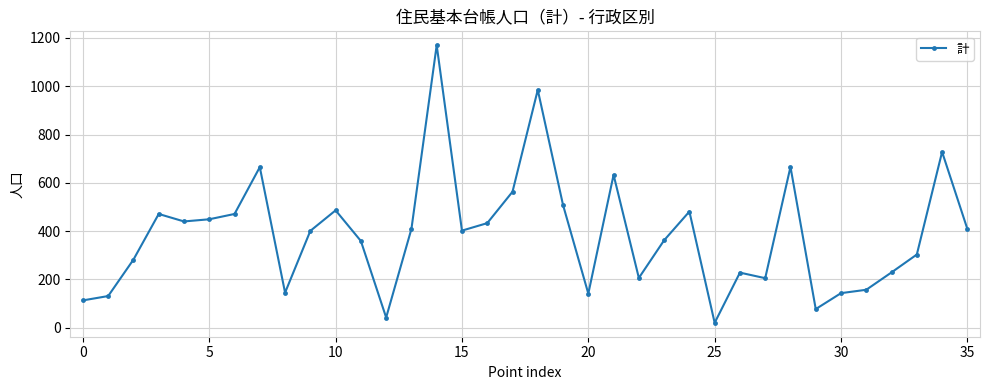

Does the chart display data point markers on the line(s)?

Yes